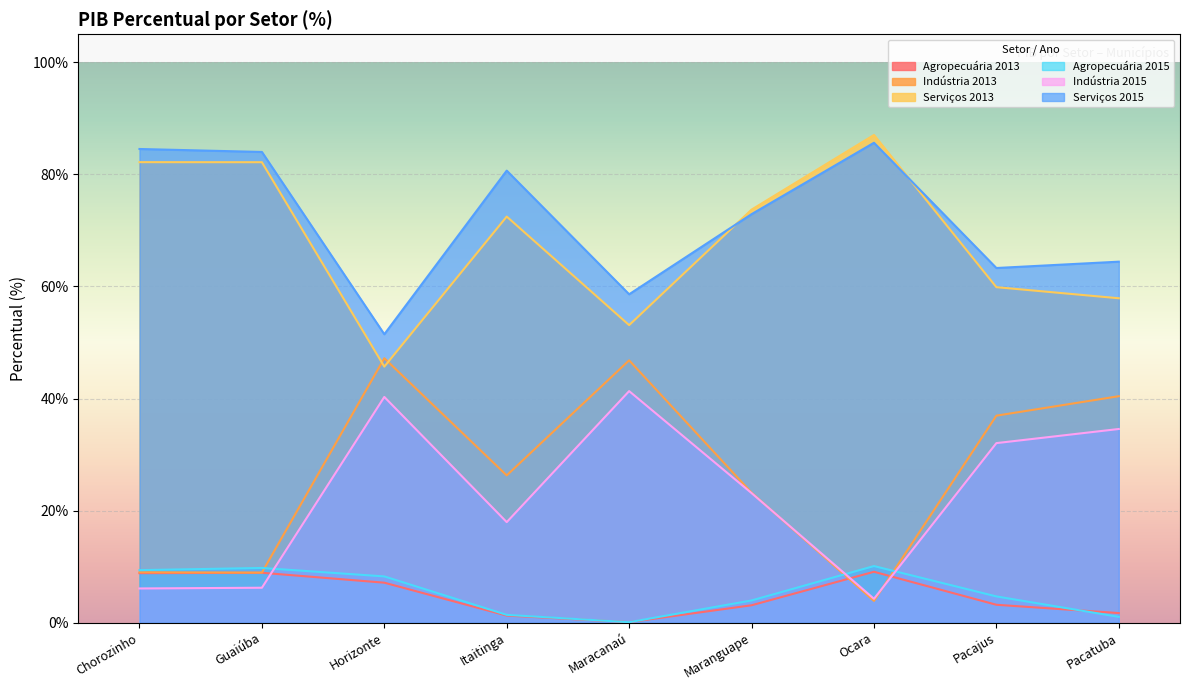

At which label does Indústria 2013 first exceed 26?

Horizonte